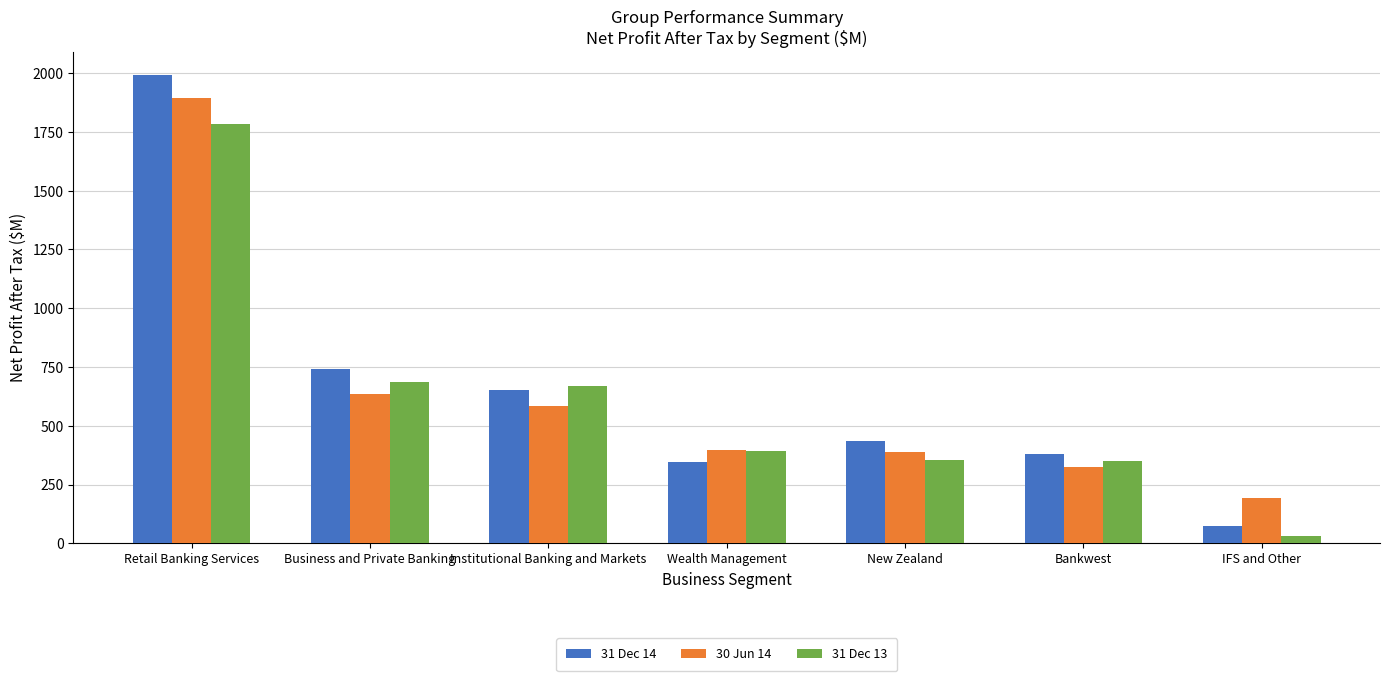

Does the chart contain stacked bars?

No